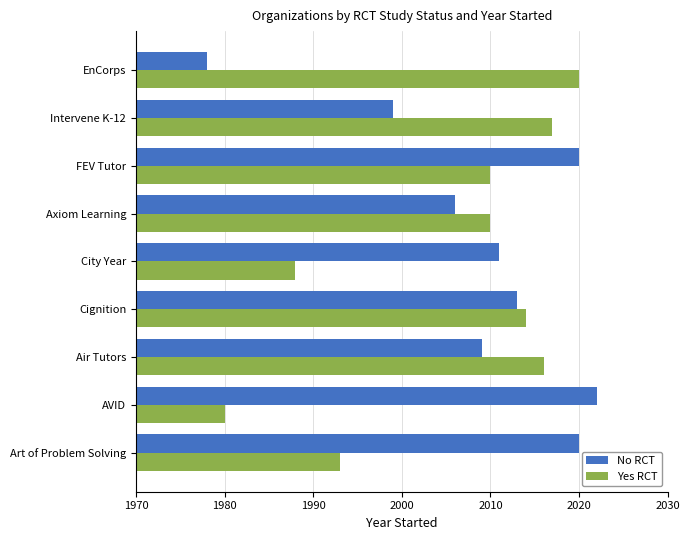

The value of No RCT at AVID is 3350. True or false?

False